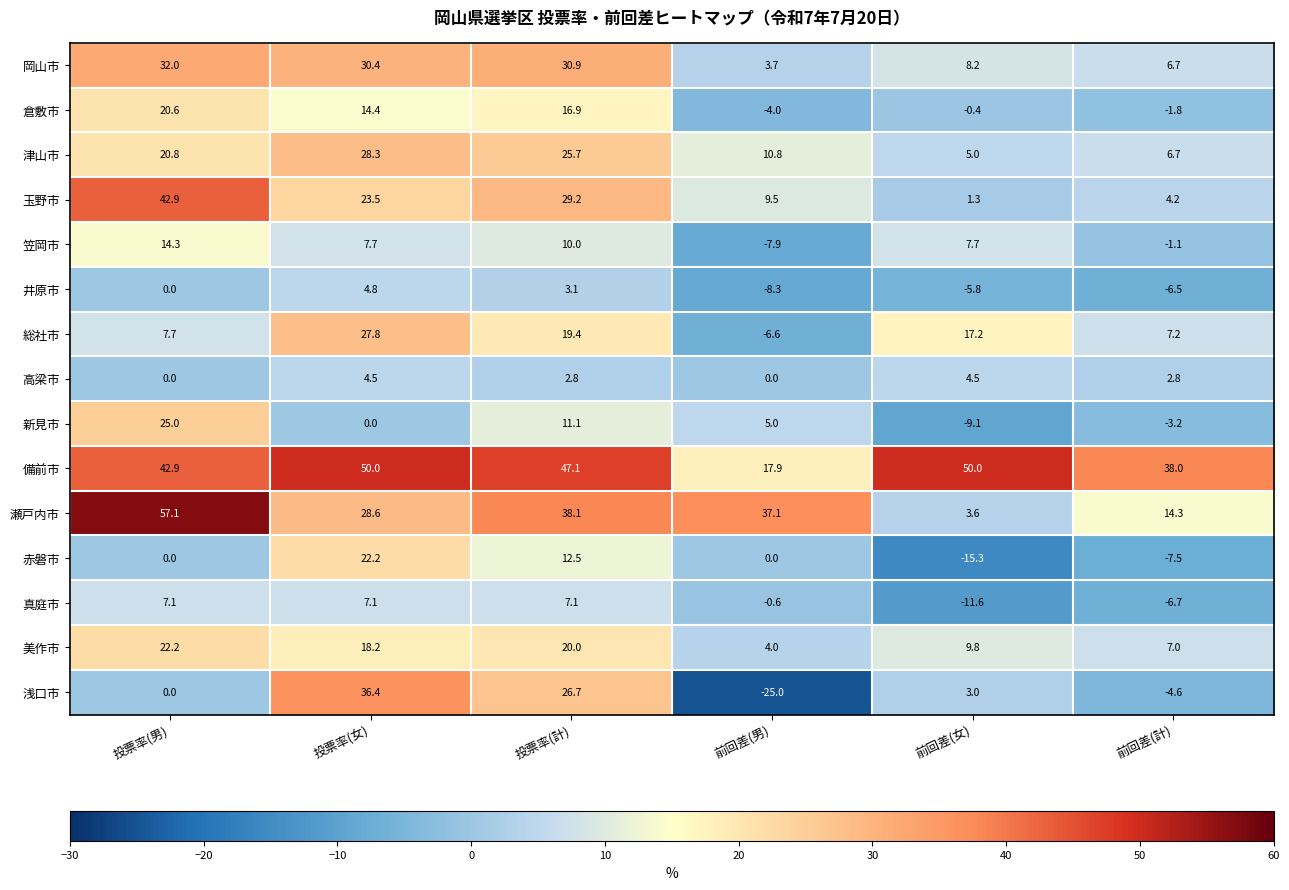

What is the average value of the 倉敷市 series?

7.6